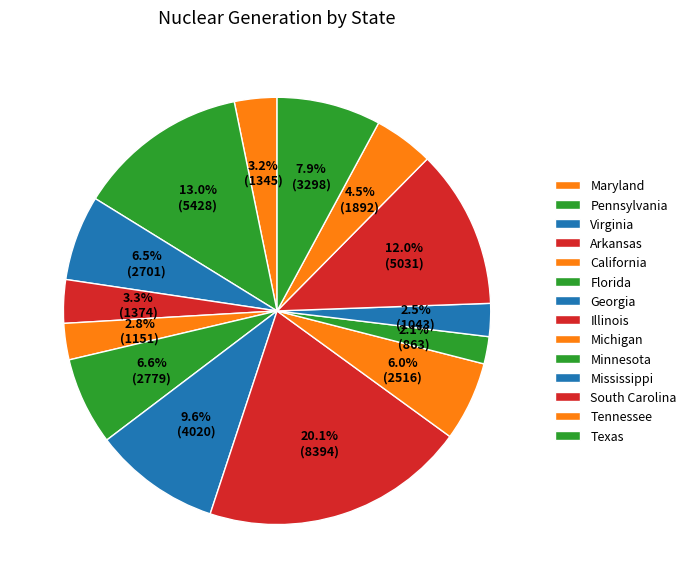

How many slices are in this pie chart?

14